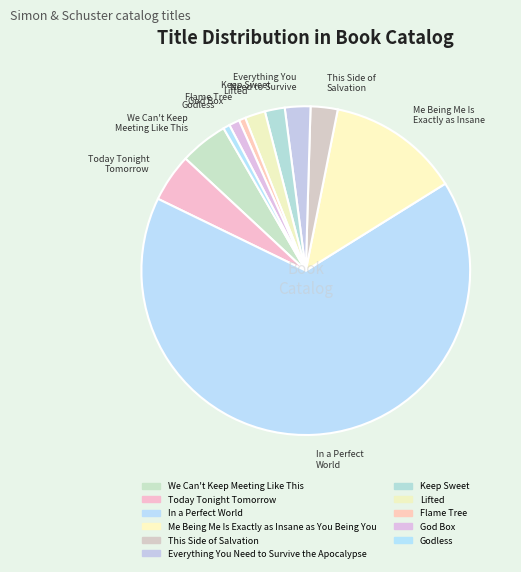

Which slice is the smallest?

Godless